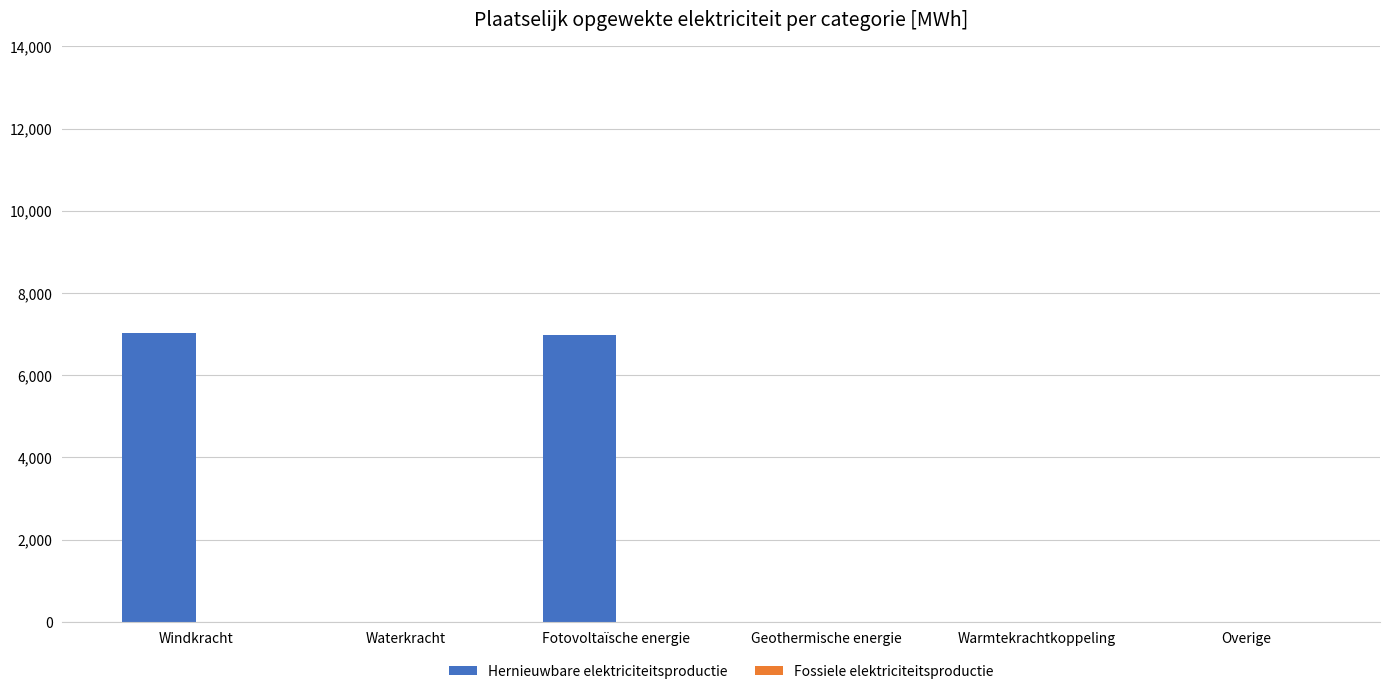

What is the greatest value displayed?

7019.4